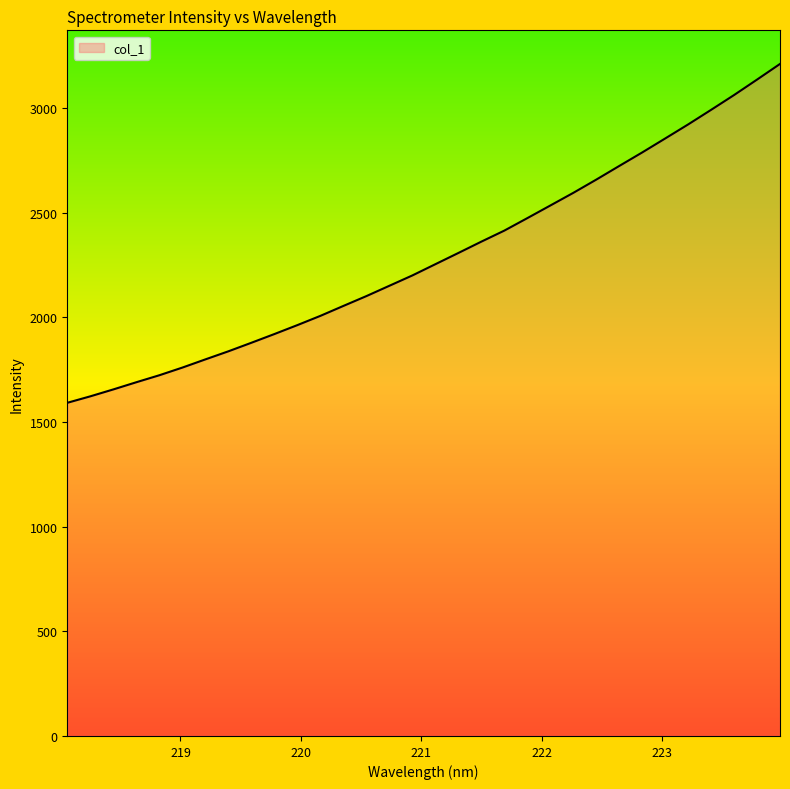

What is the greatest value displayed?

3211.3